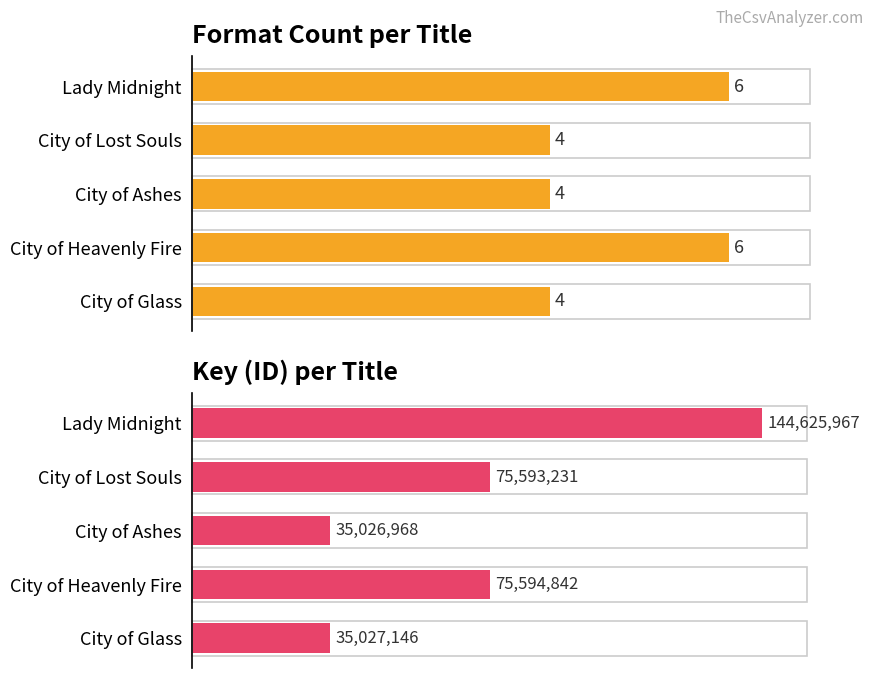

What is the value of the Key (ID) bar at the 5th from the left?

35027146